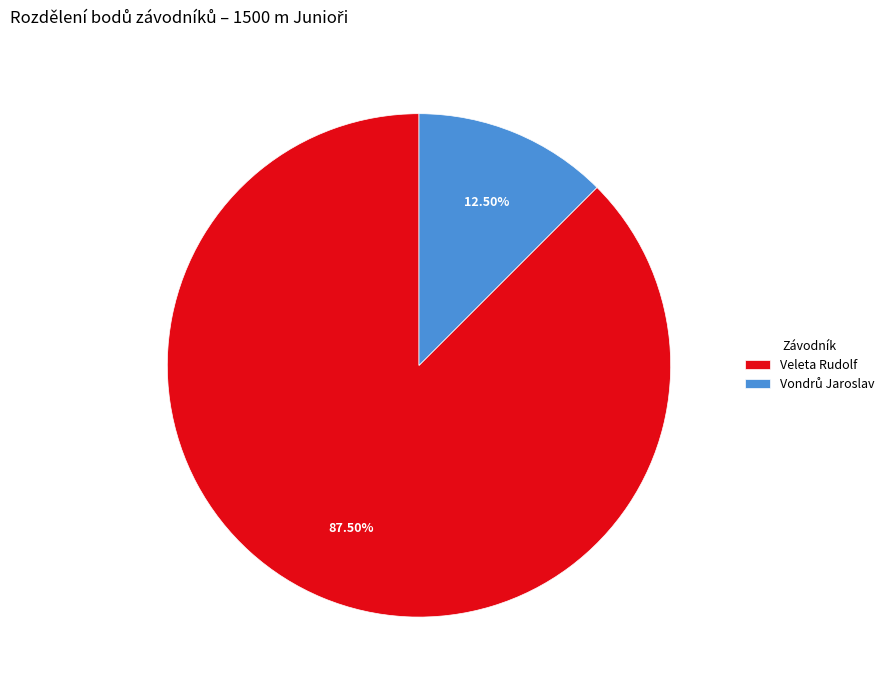

Which category has the biggest portion of the pie?

Veleta Rudolf